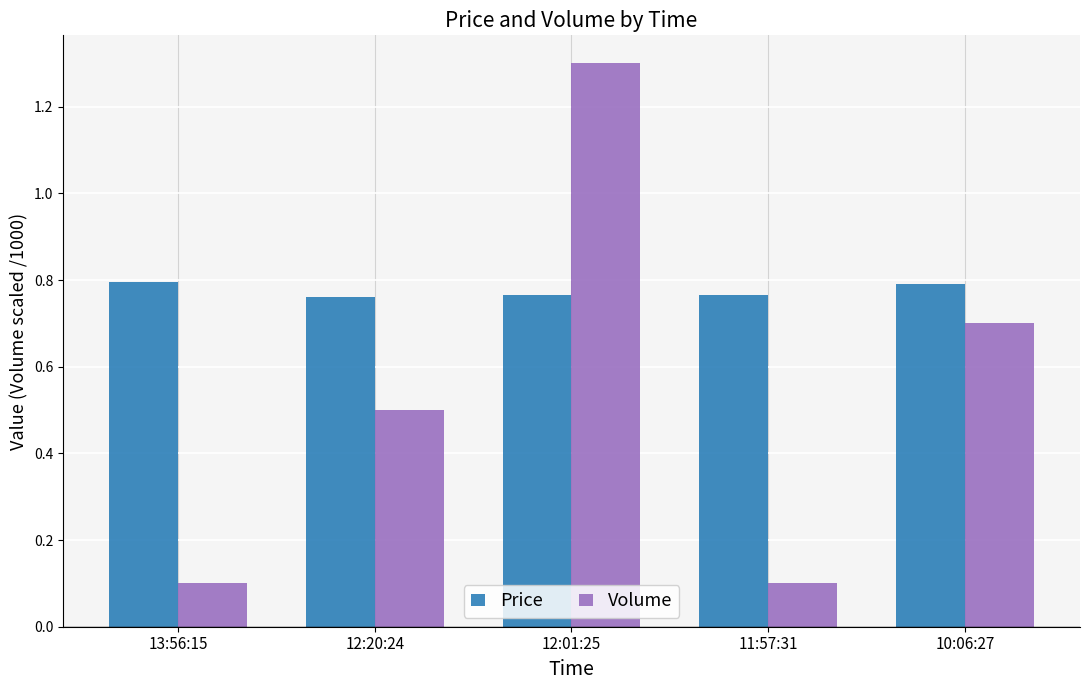

Which category has the highest value across all series?

12:01:25